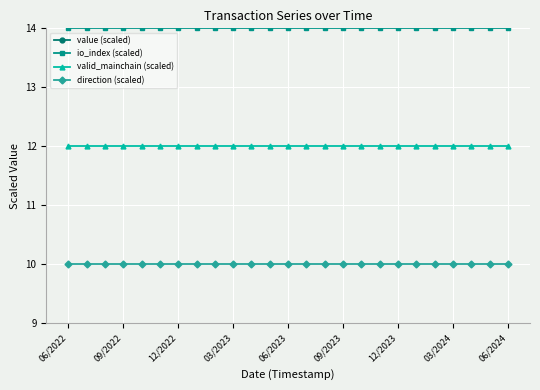

True or false: io_index (scaled) has a value of 14 at 09/2022.

True